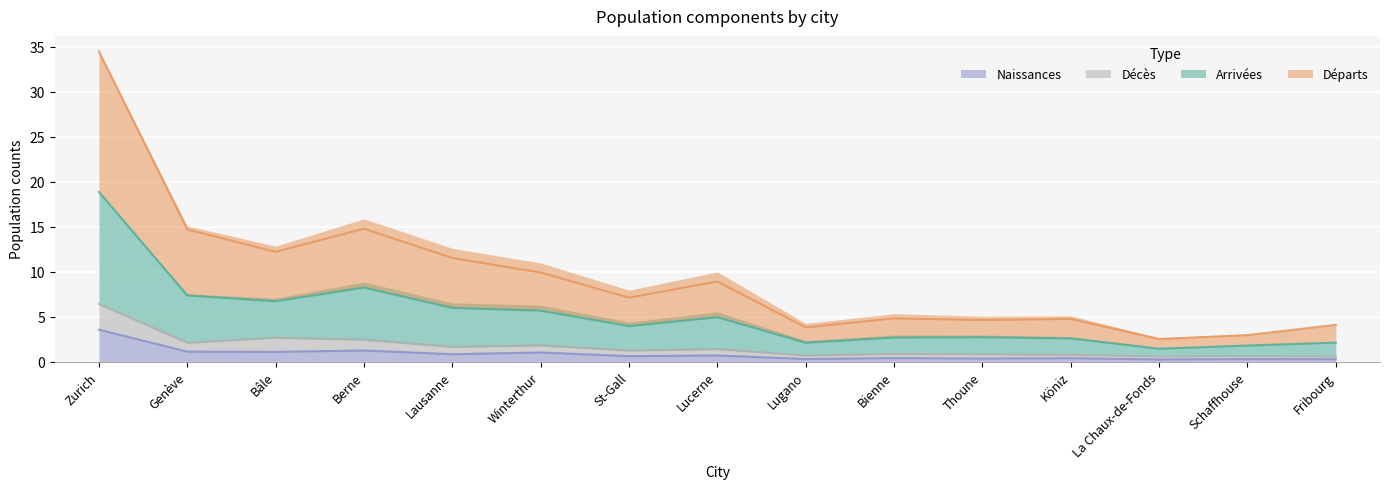

At which label is Départs closest to 10?

Berne